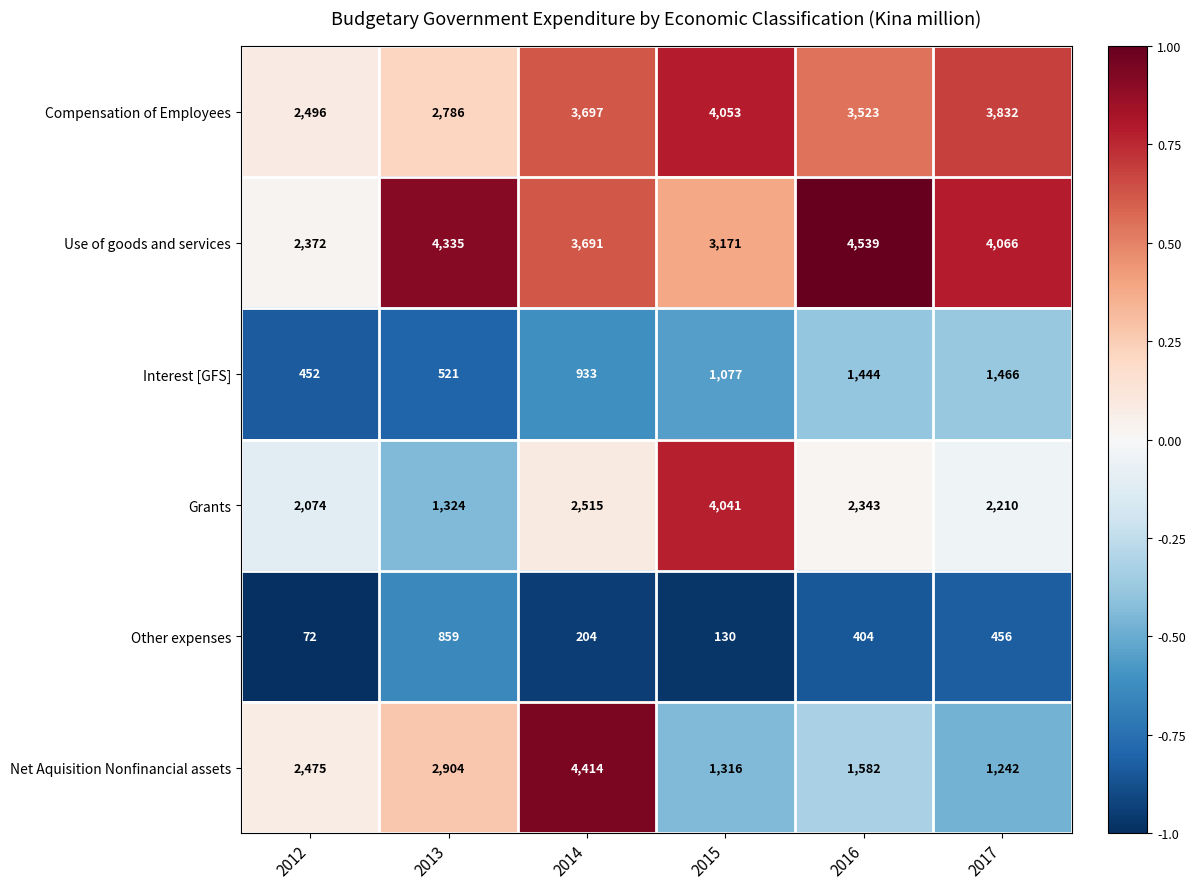

What is the sum of all Interest [GFS] values?

5893